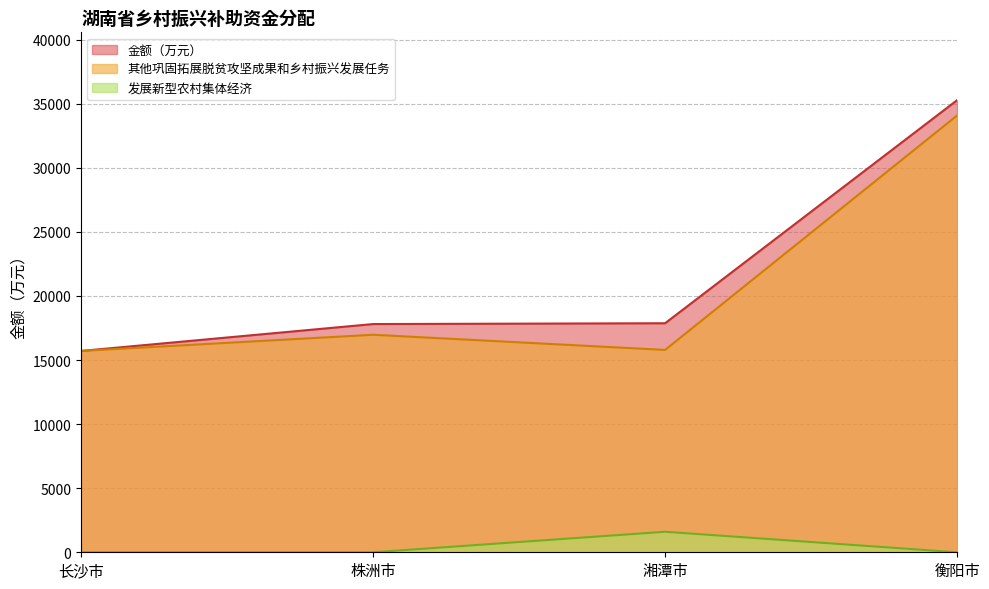

At which category is the sum across all series the highest?

衡阳市